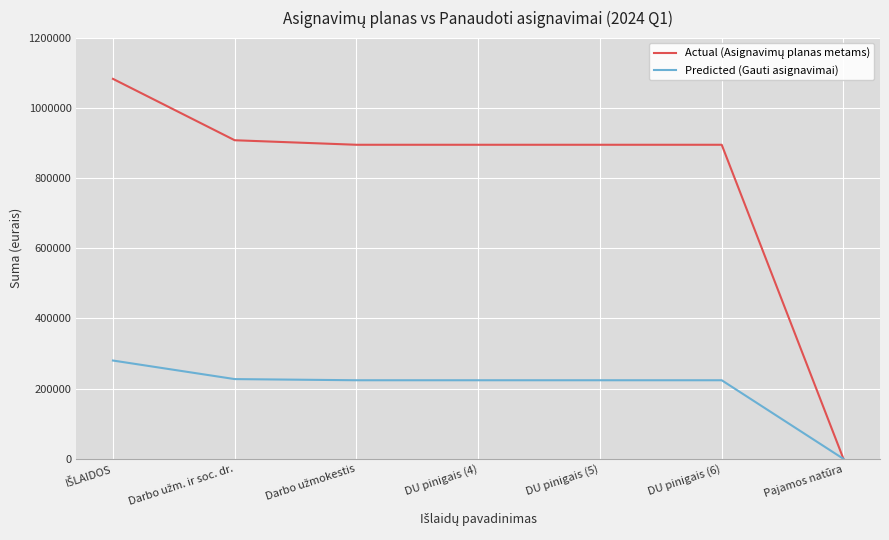

The value of Predicted (Gauti asignavimai) at Pajamos natūra is 0. True or false?

True